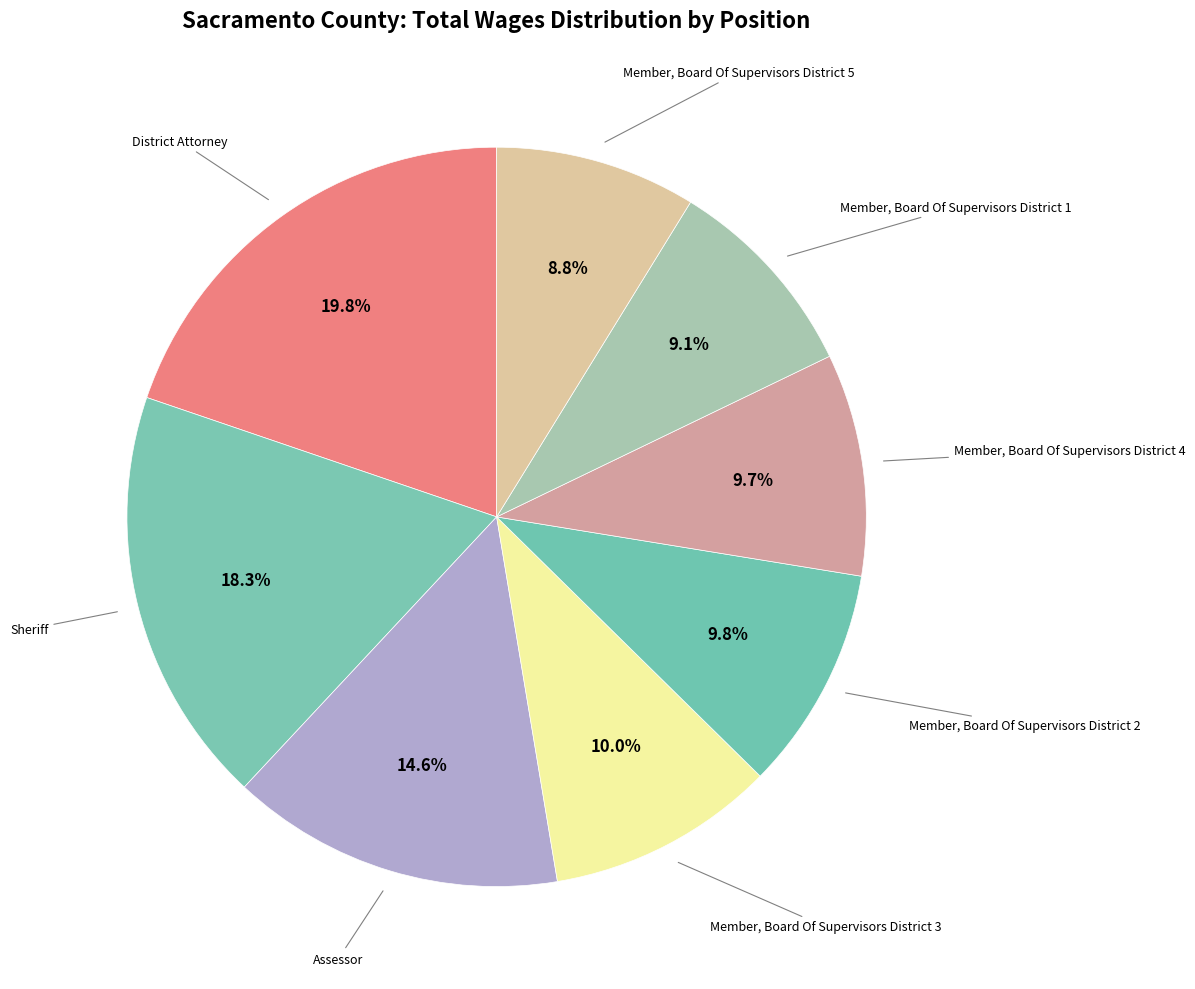

To the nearest percent, what is the difference between the largest and smallest slice percentages?

11%